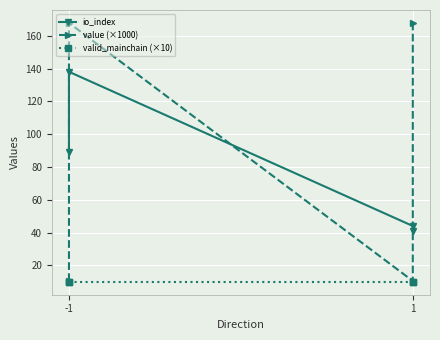

Is it true that value (×1000) equals 10.5 at -1?

True